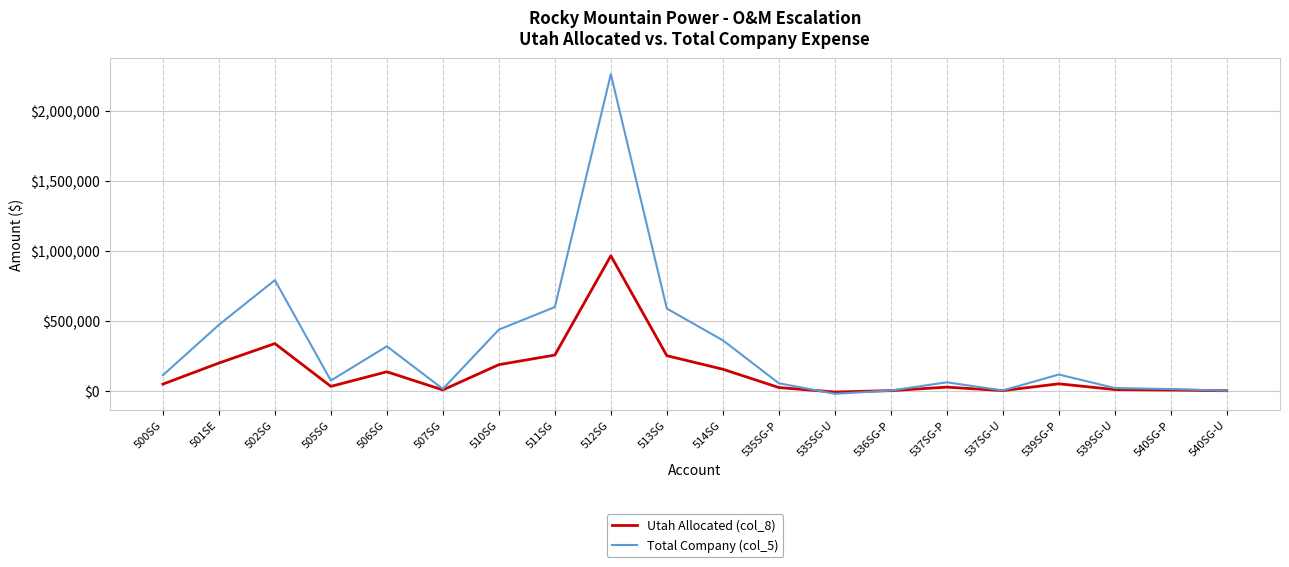

Which series changed the most between 511SG and 537SG-U?

Total Company (col_5)